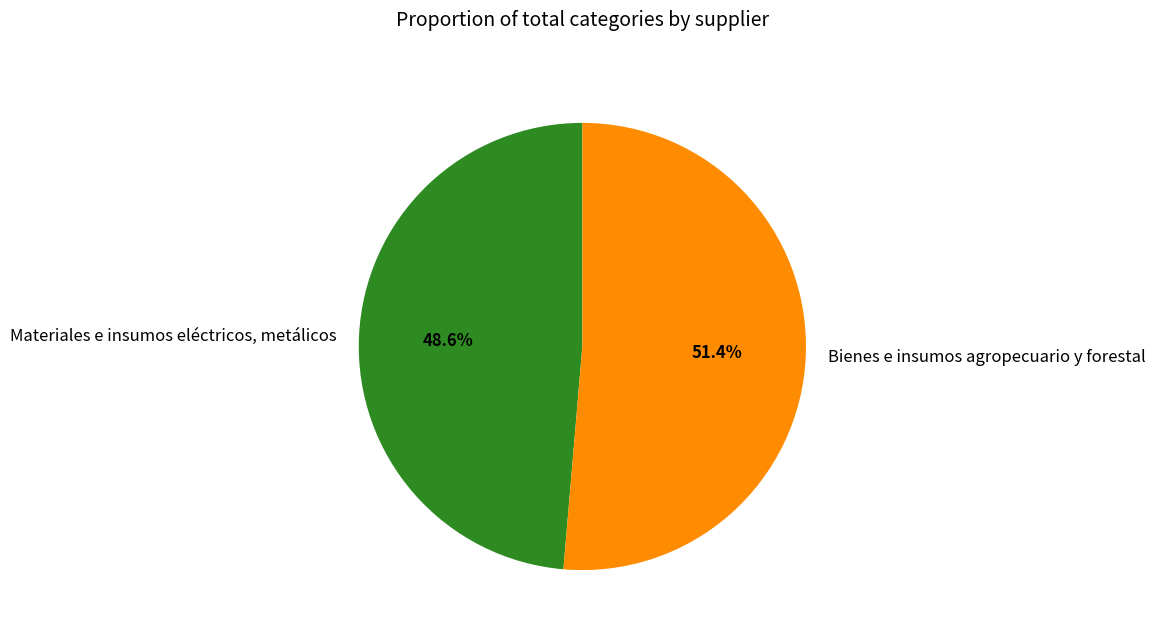

Between Materiales e insumos eléctricos, metálicos and Bienes e insumos agropecuario y forestal, which is larger?

Bienes e insumos agropecuario y forestal